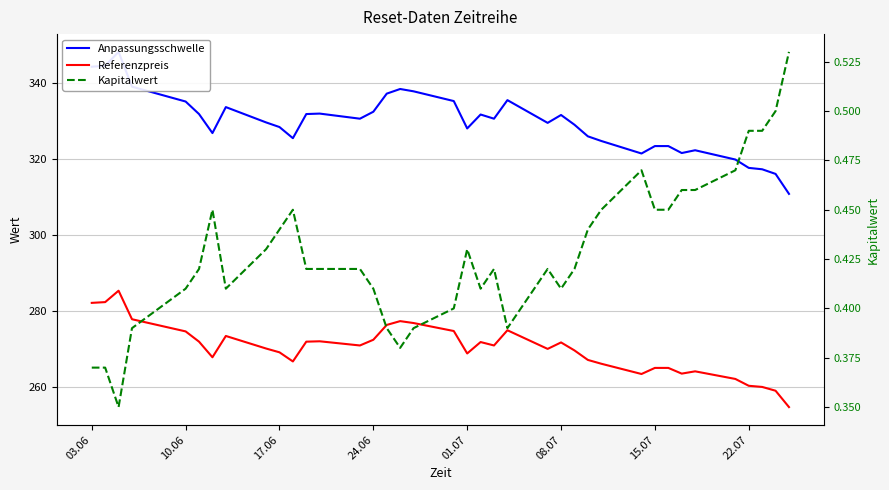

List the series in order of their peak value, highest first.

Anpassungsschwelle, Referenzpreis, Kapitalwert